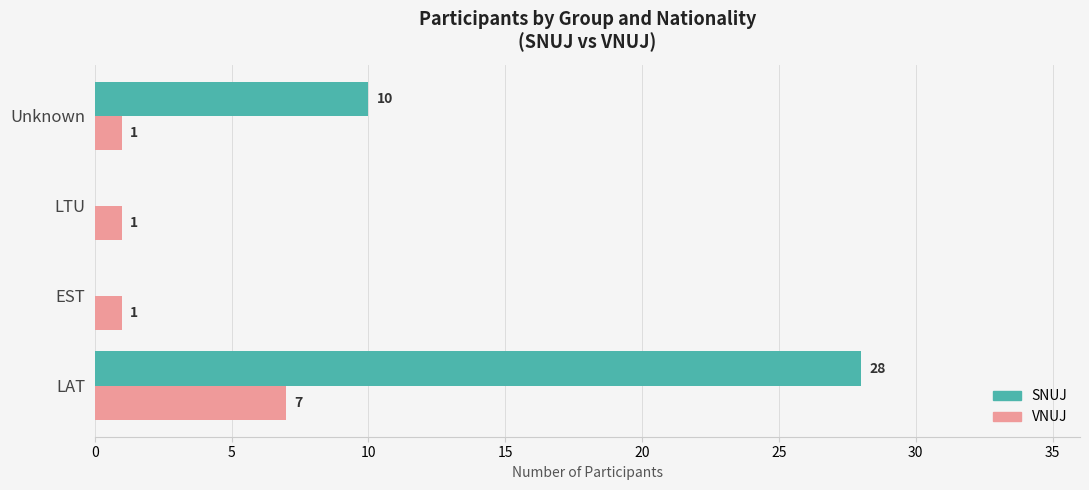

Is it true that SNUJ equals 28 at LAT?

True